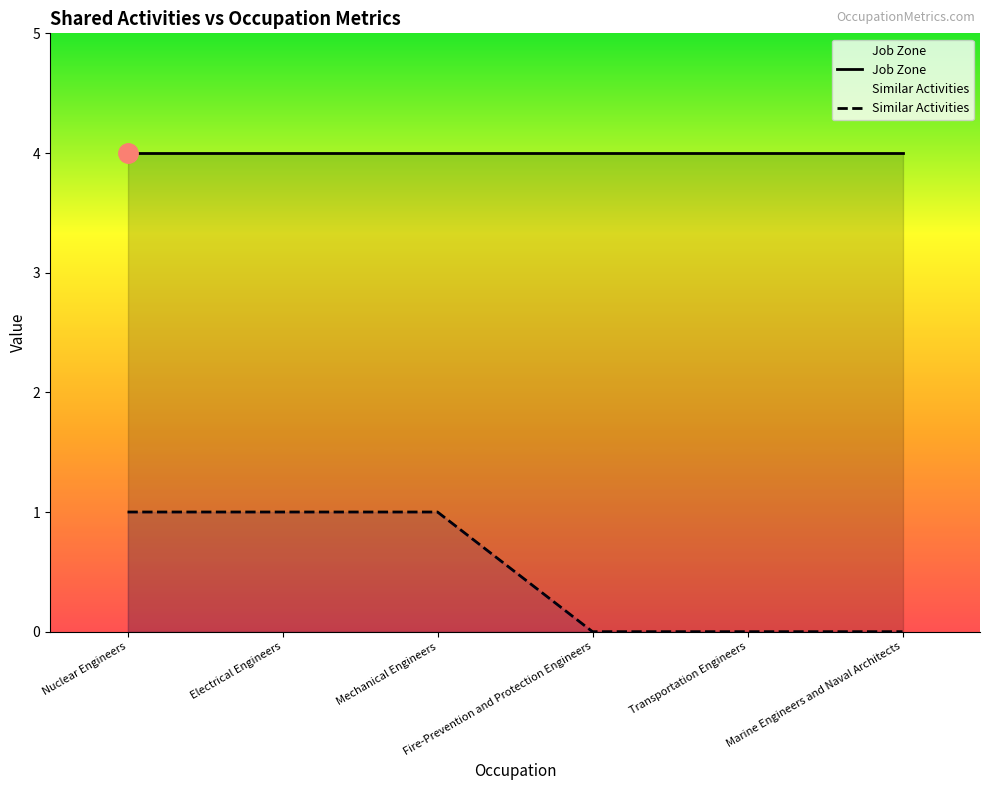

Reading left to right, transcribe all the data shown in this chart.

Job Zone: 4	4	4	4	4	4
Similar Activities: 1	1	1	0	0	0